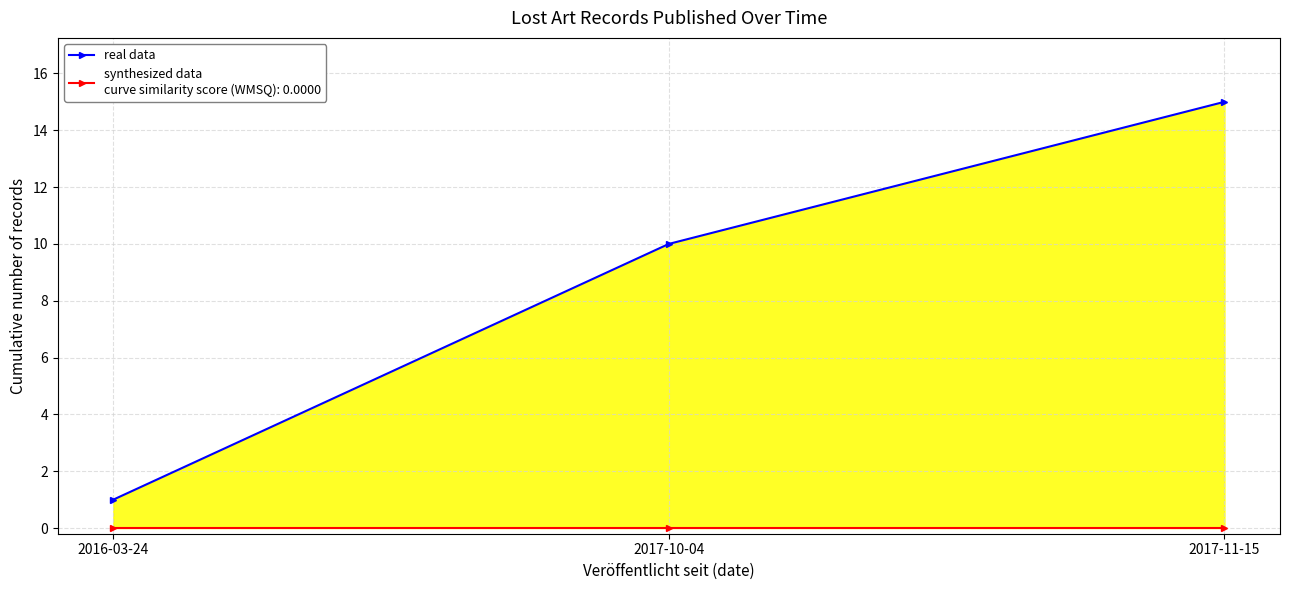

What is the label of the 1st point from the right?

2017-11-15